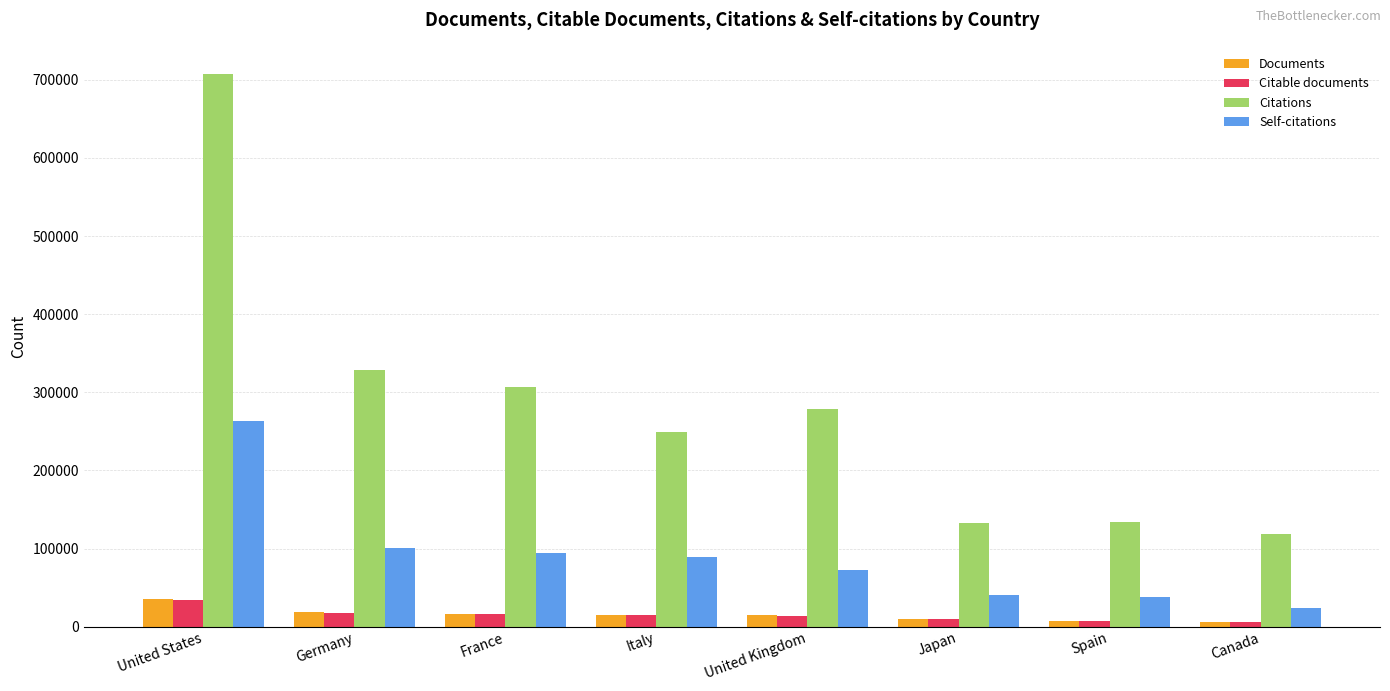

At which label does Documents reach its peak?

United States